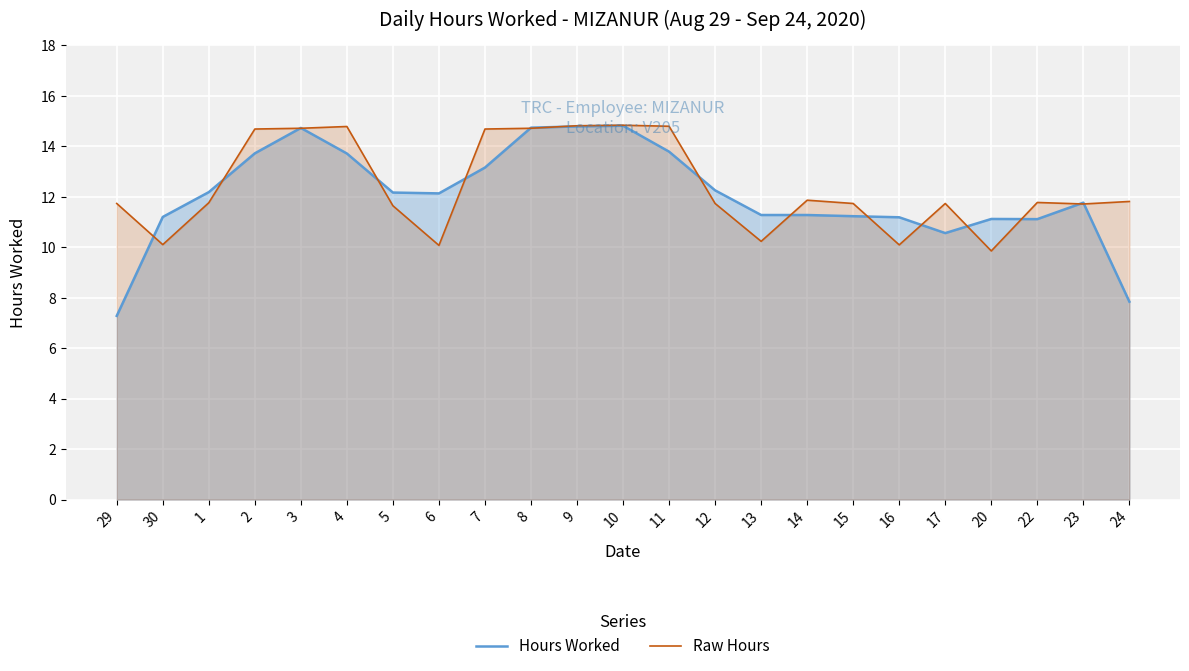

How many lines are shown in the chart?

2